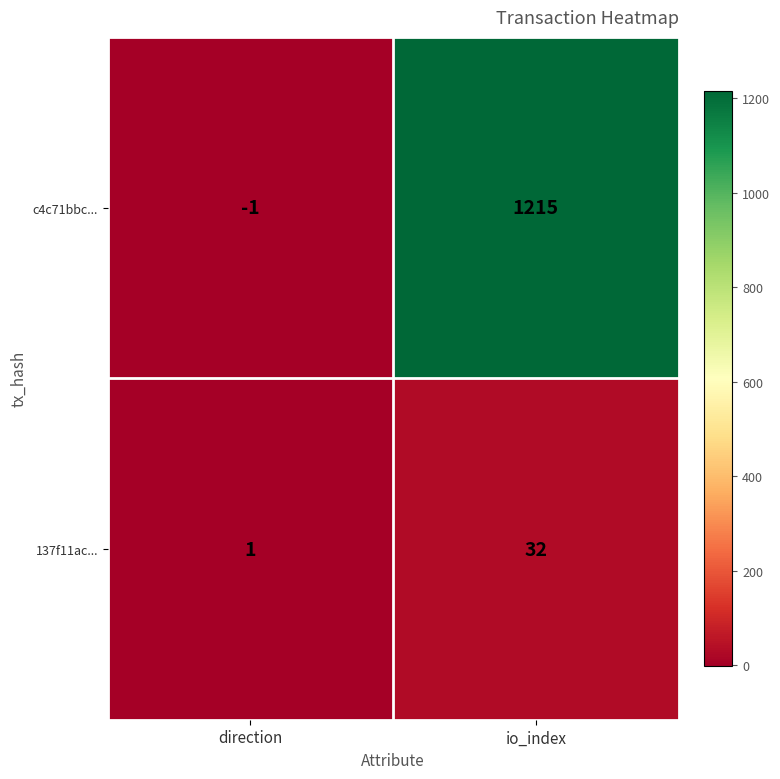

What is the total value across all series at io_index?

1247